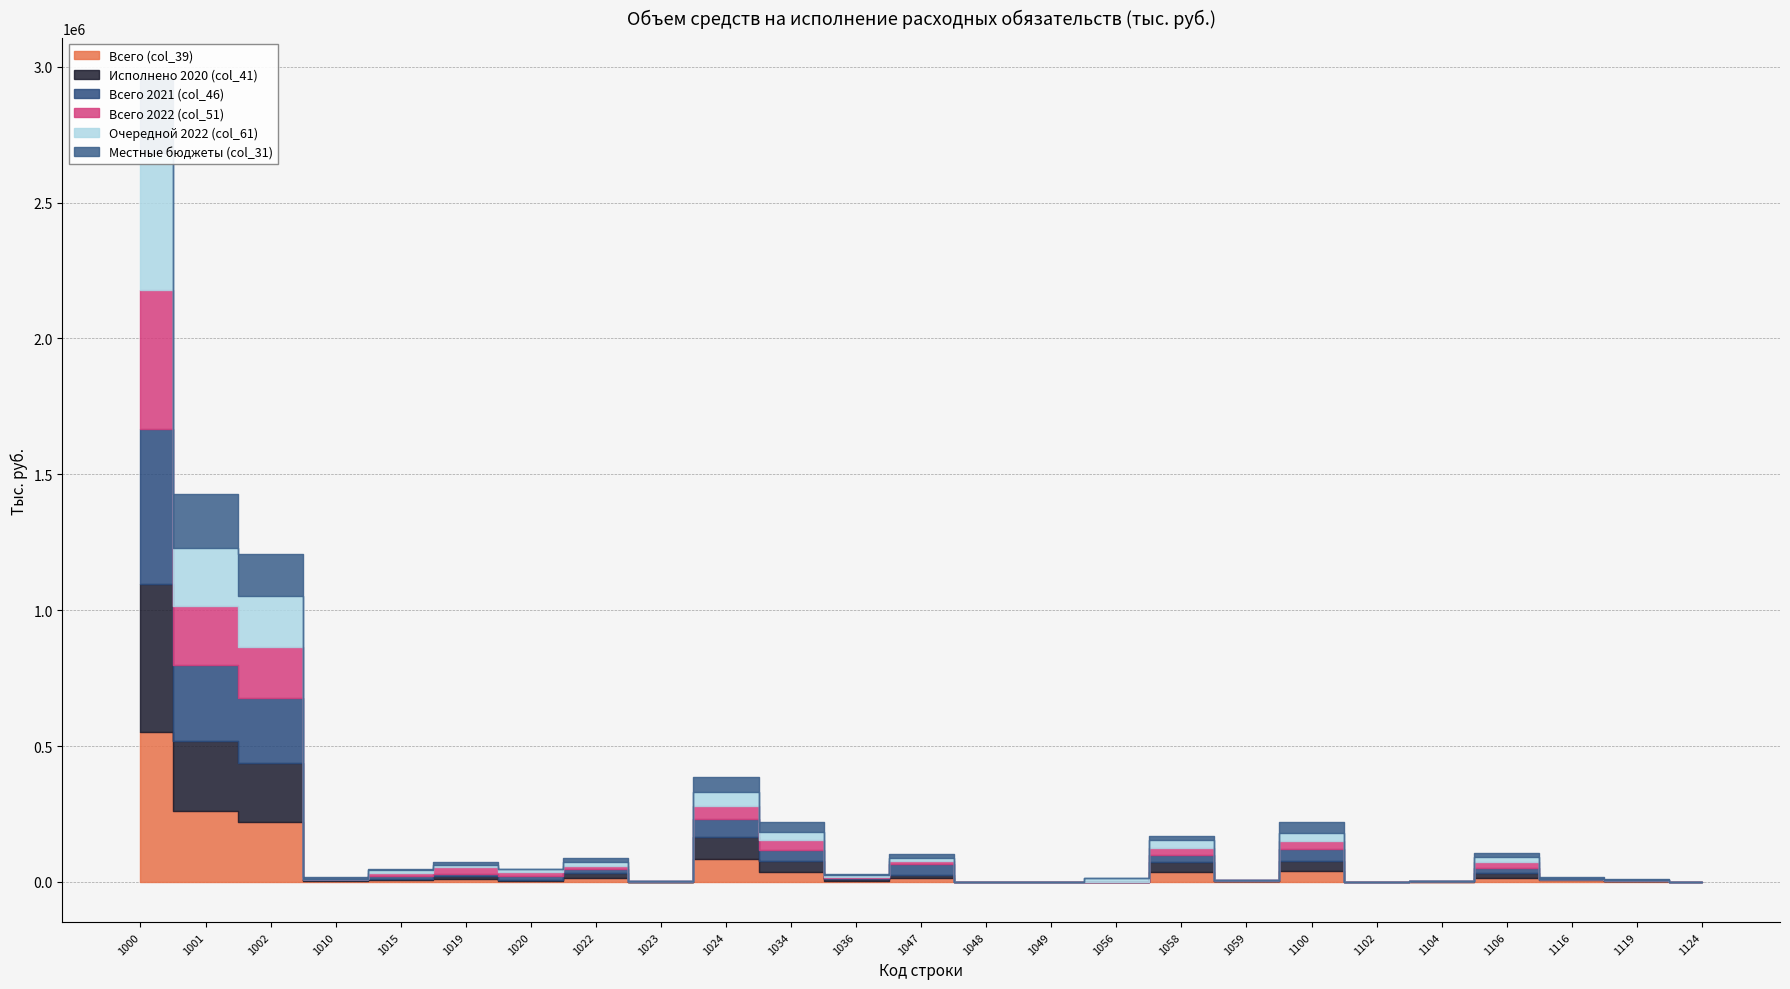

Which series has the widest spread of values?

Всего 2021 (col_46)